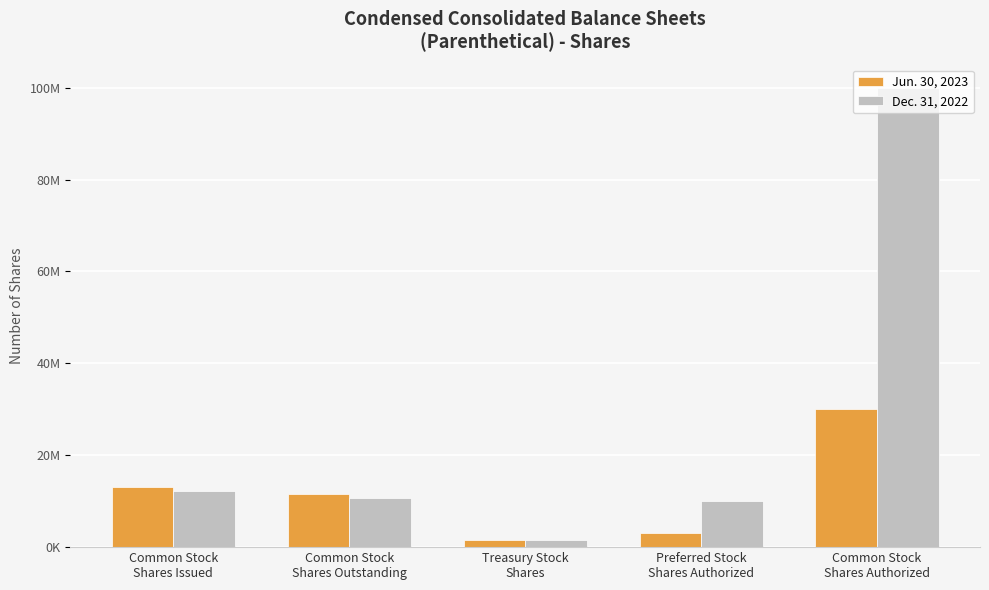

What is the minimum value for Dec. 31, 2022?

1449833